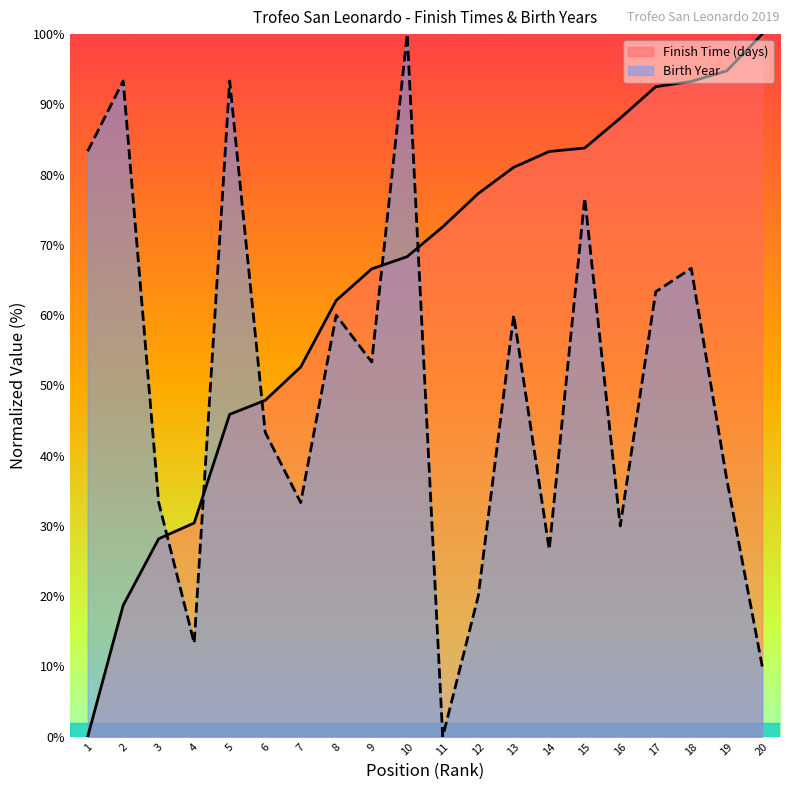

What is the average value of the Finish Time (days) series?

64.4